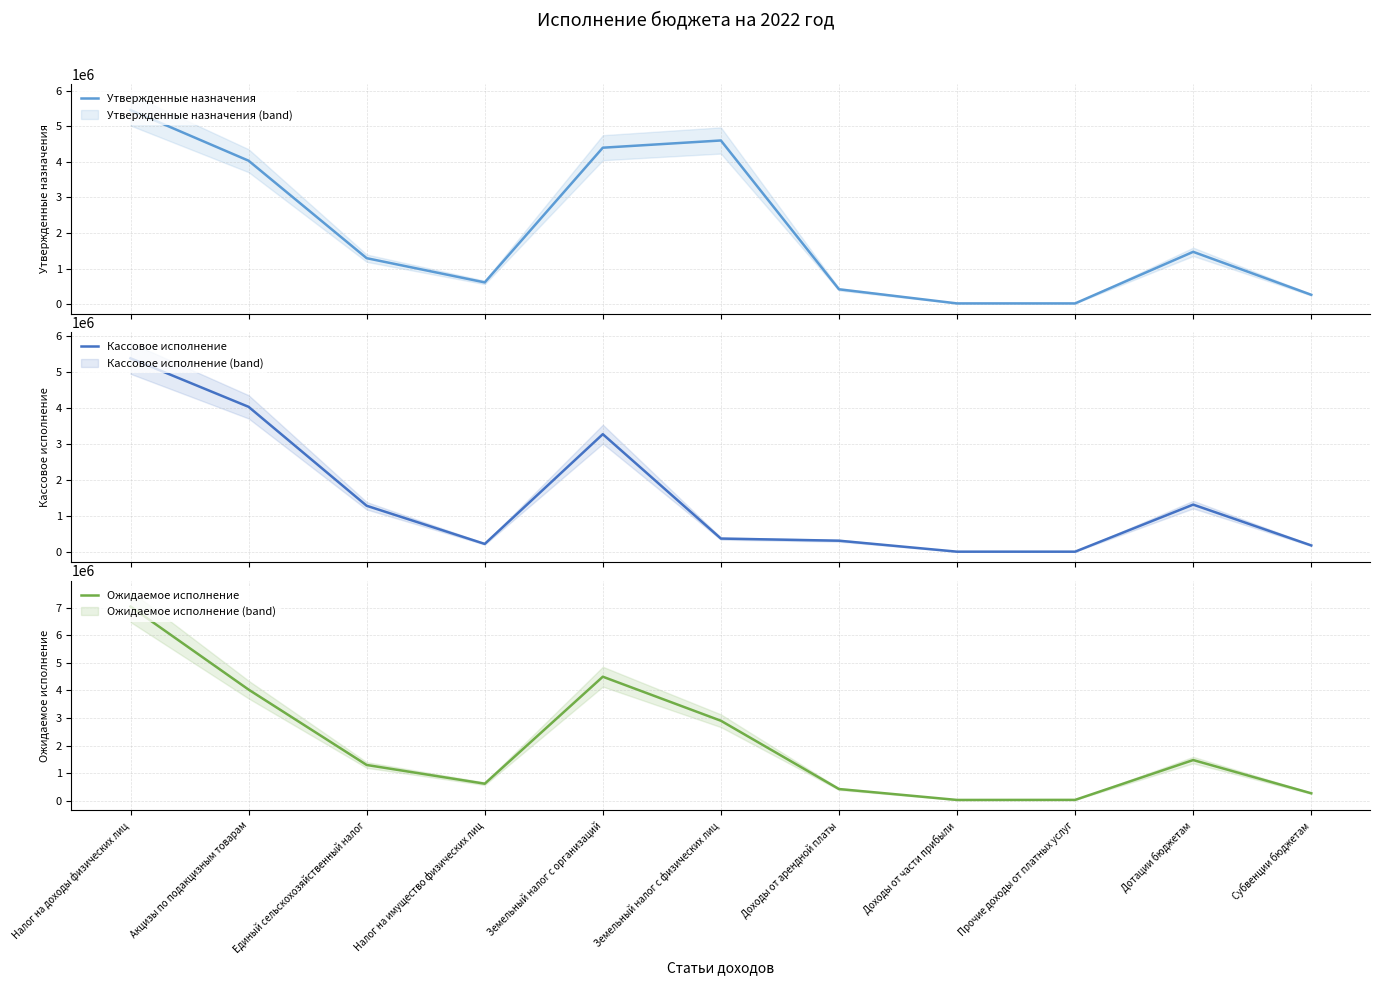

What is the value of the Ожидаемое исполнение point at the 9th from the left?

23700.0